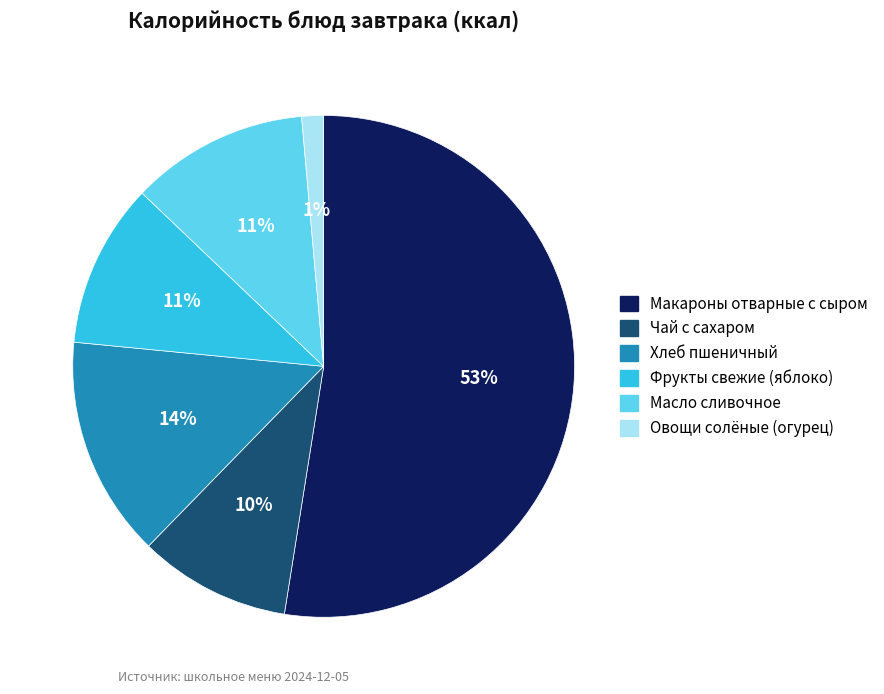

To the nearest percent, what percentage of the pie is Хлеб пшеничный?

14%